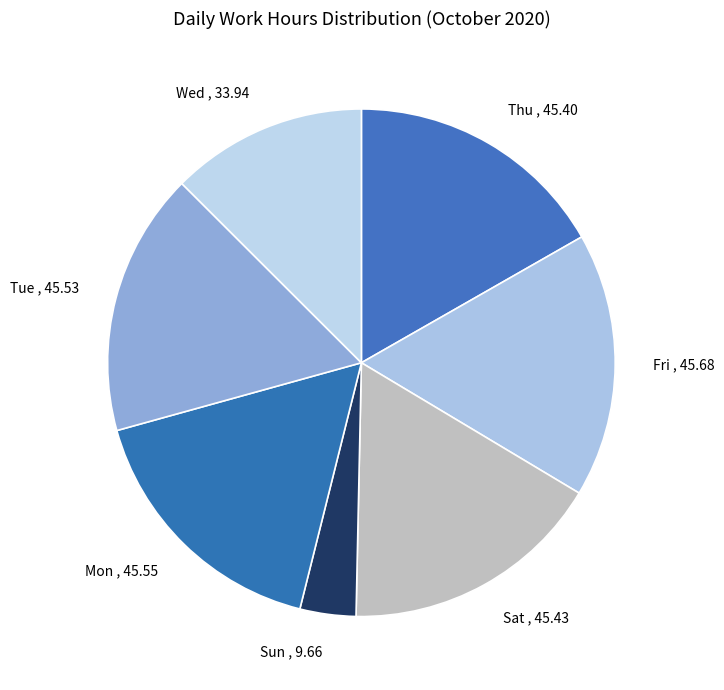

Do Wed and Fri together represent more than half of the pie?

No